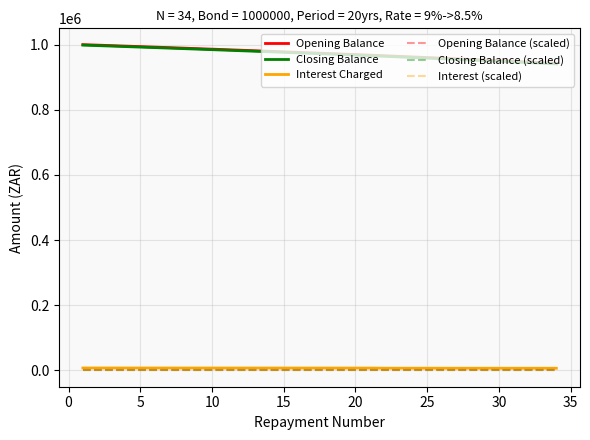

Which series has the widest spread of values?

Closing Balance